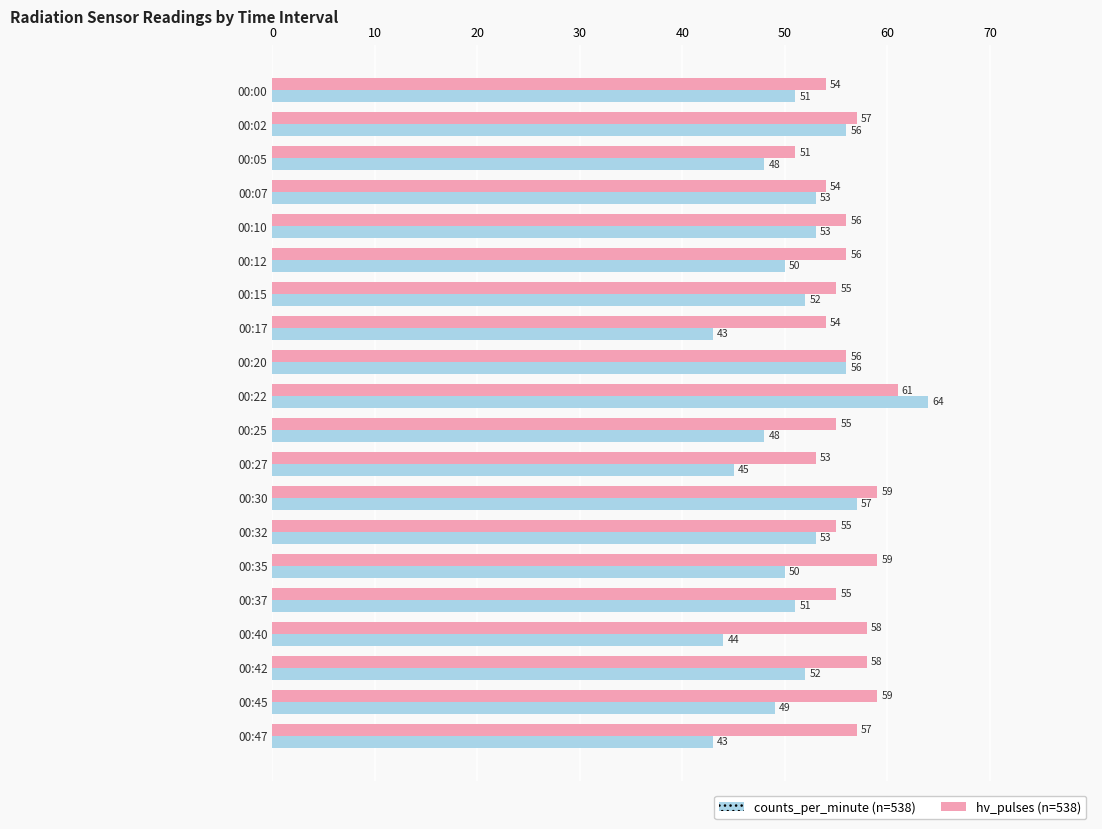

What is the spread (max minus min) of values at 00:25?

7